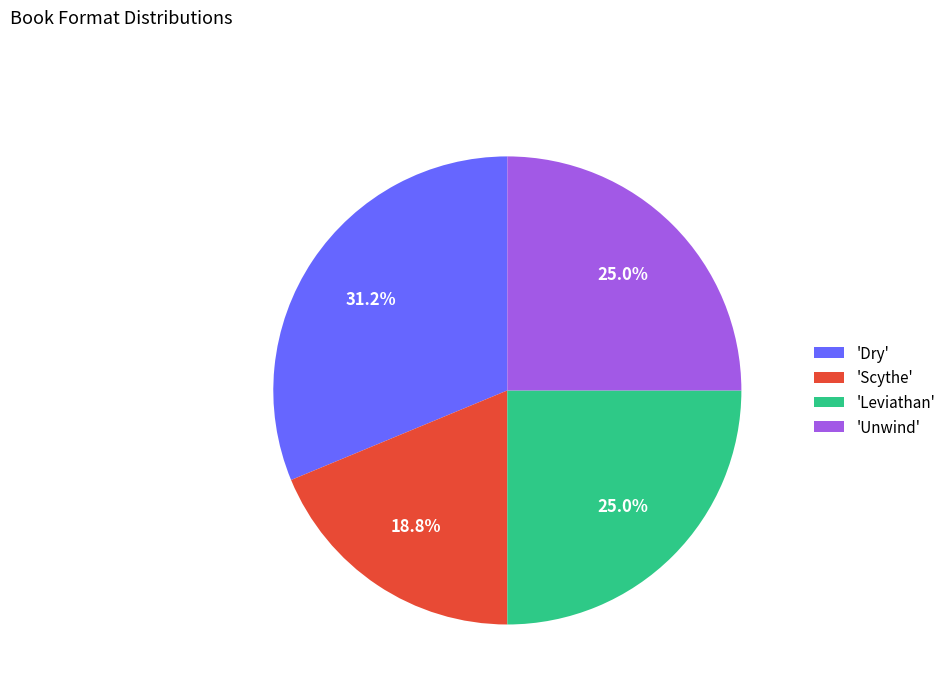

What is the largest slice in the pie chart?

'Dry'